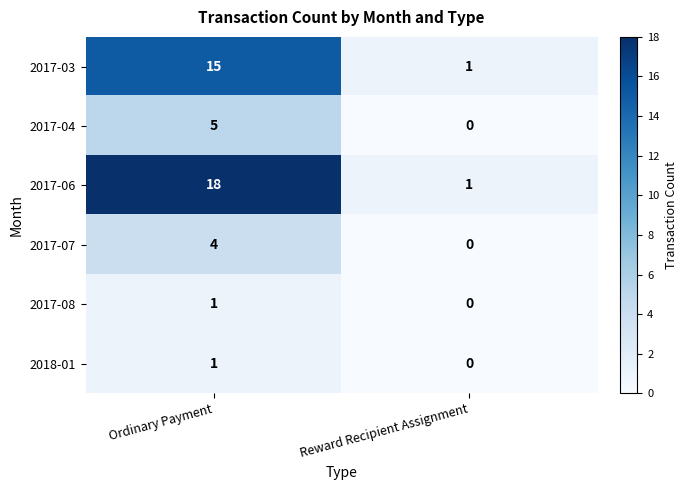

Rank the categories by 2018-01 value from lowest to highest.

Reward Recipient Assignment, Ordinary Payment